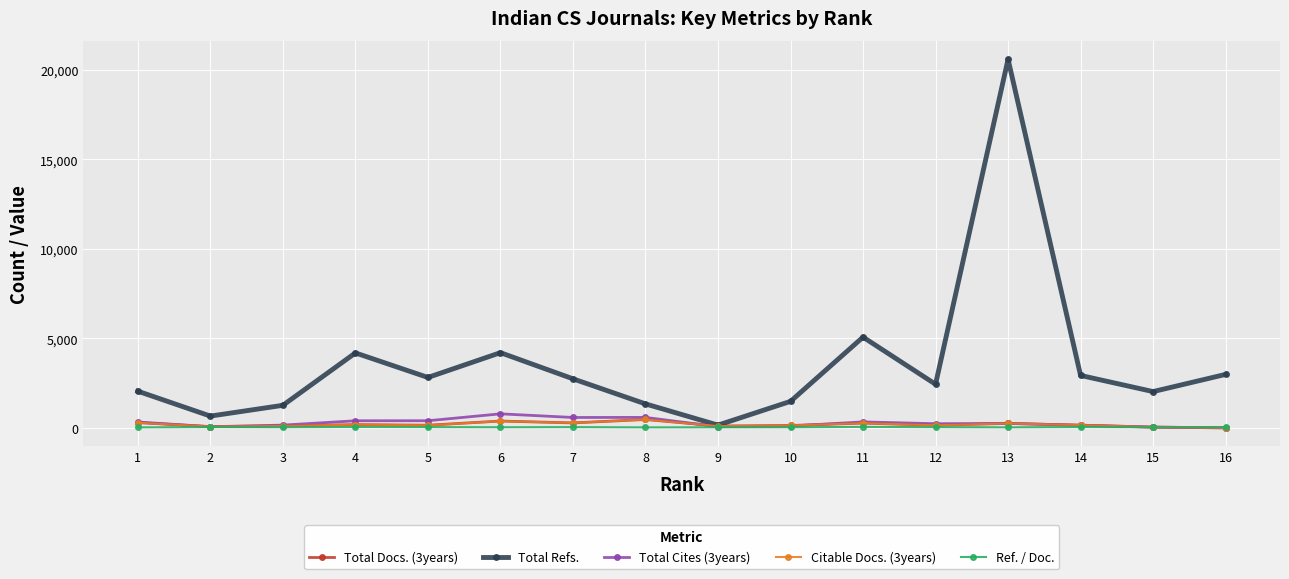

What is the average value of the Ref. / Doc. series?

35.9